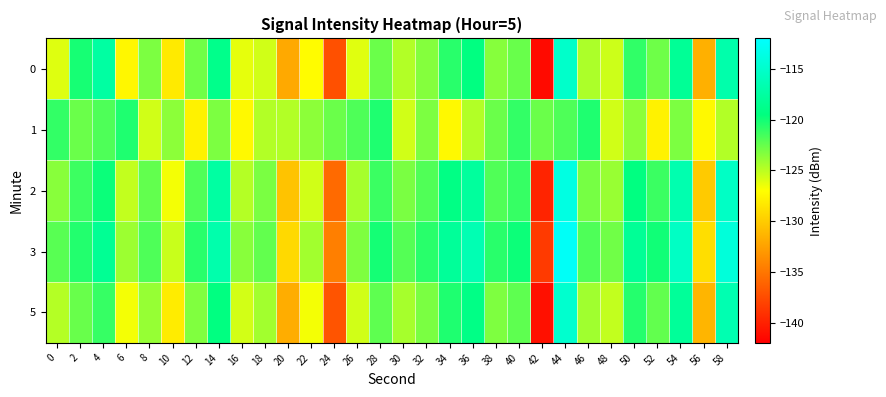

At which category is the sum across all series the highest?

44